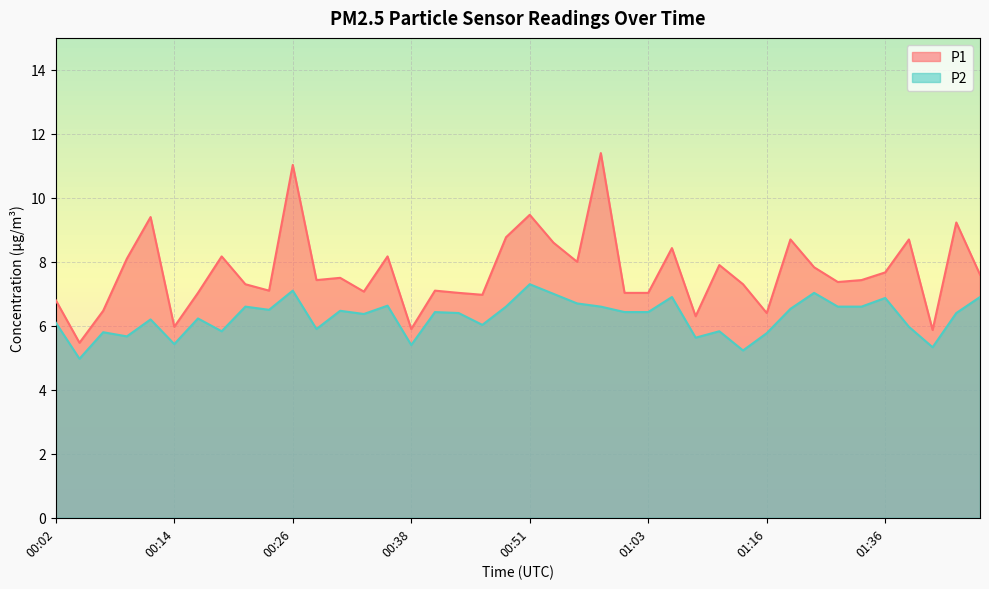

What is the value of the P2 point at the 25th from the left?

6.4